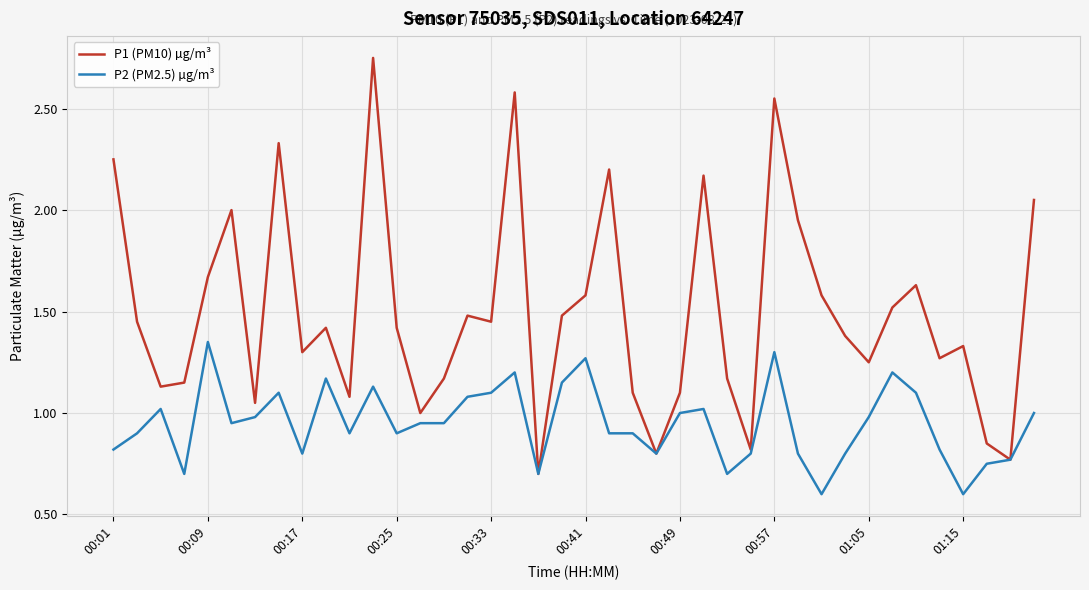

List the series in order of their overall mean, lowest first.

P2 (PM2.5) µg/m³, P1 (PM10) µg/m³